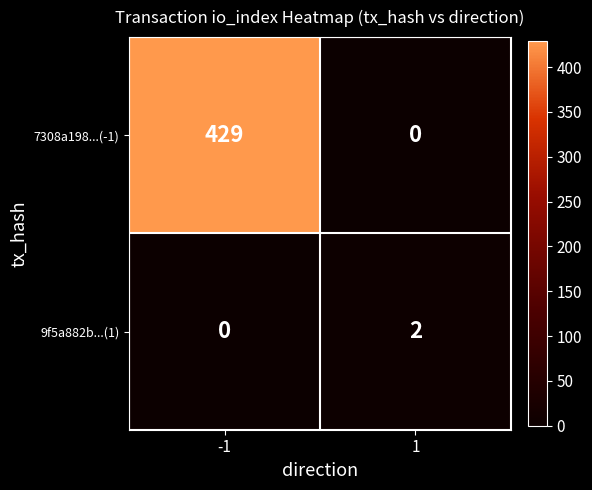

List the series in order of their peak value, lowest first.

9f5a882b...(1), 7308a198...(-1)